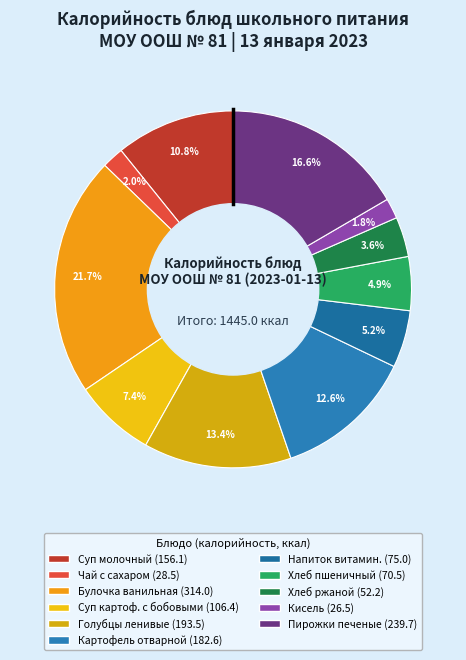

How many slices are in this pie chart?

11